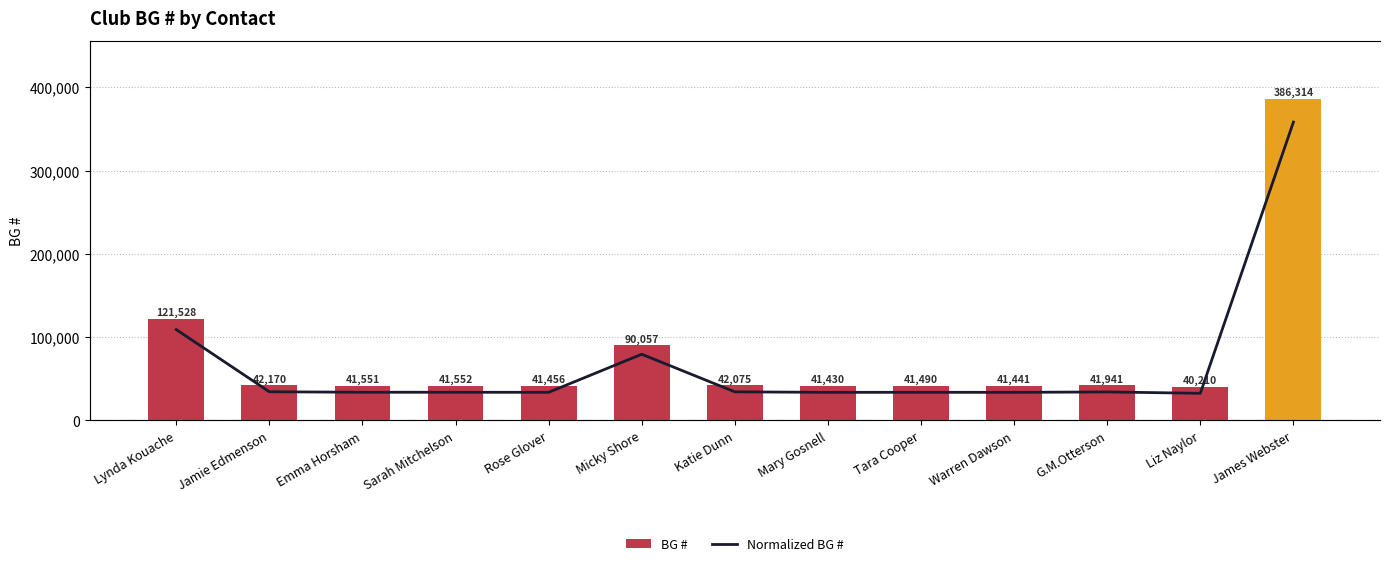

At which label does Normalized BG # reach its peak?

James Webster